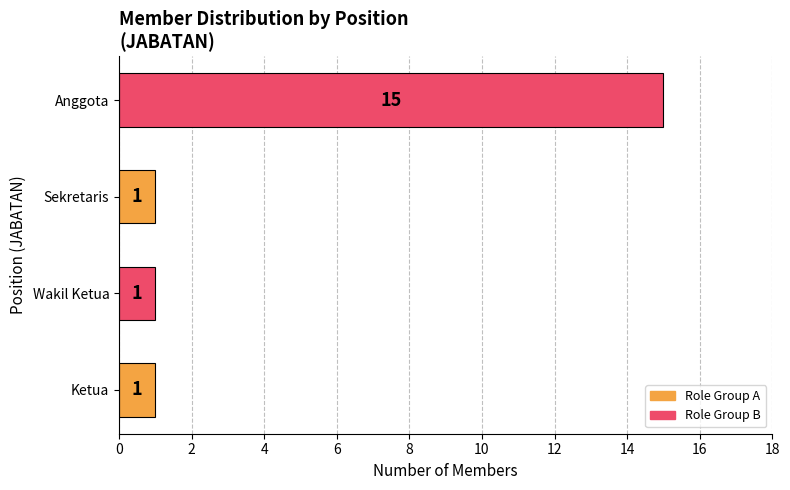

What is the change in value from Sekretaris to Anggota?

+14